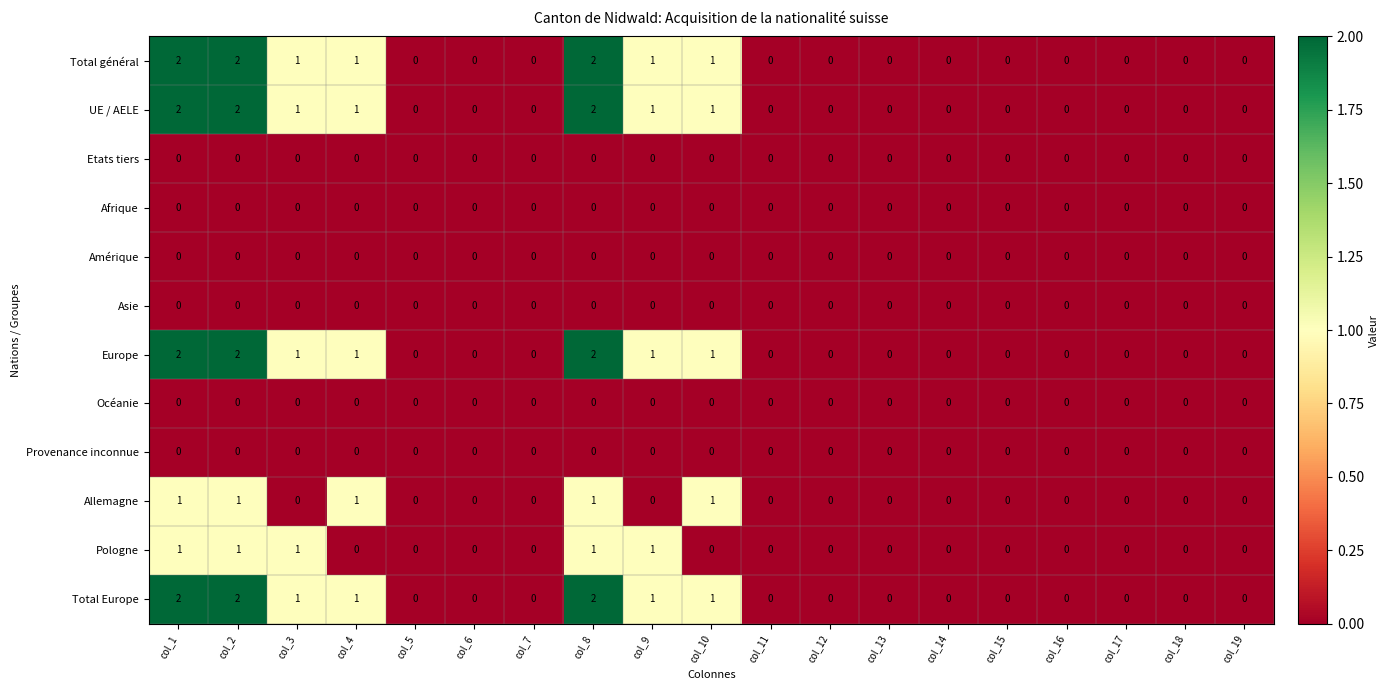

Is the value of Total Europe at col_8 greater than the value of Provenance inconnue at col_12?

Yes